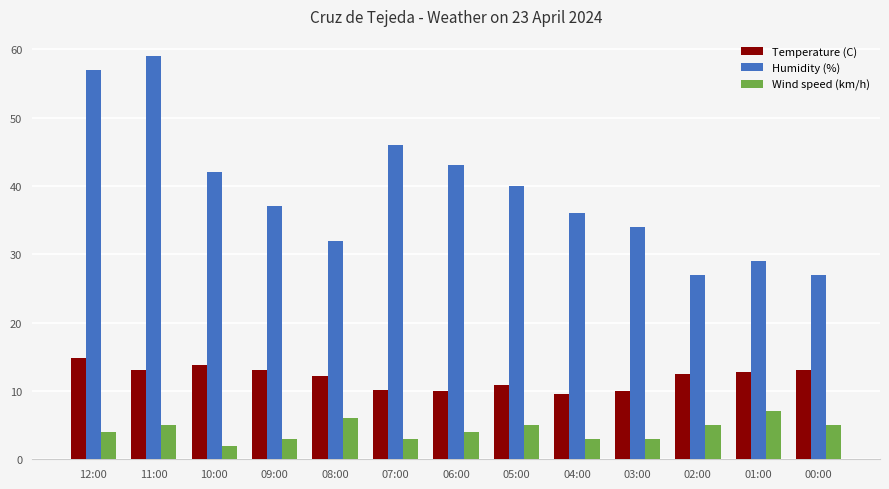

Which series changed the most between 06:00 and 01:00?

Humidity (%)